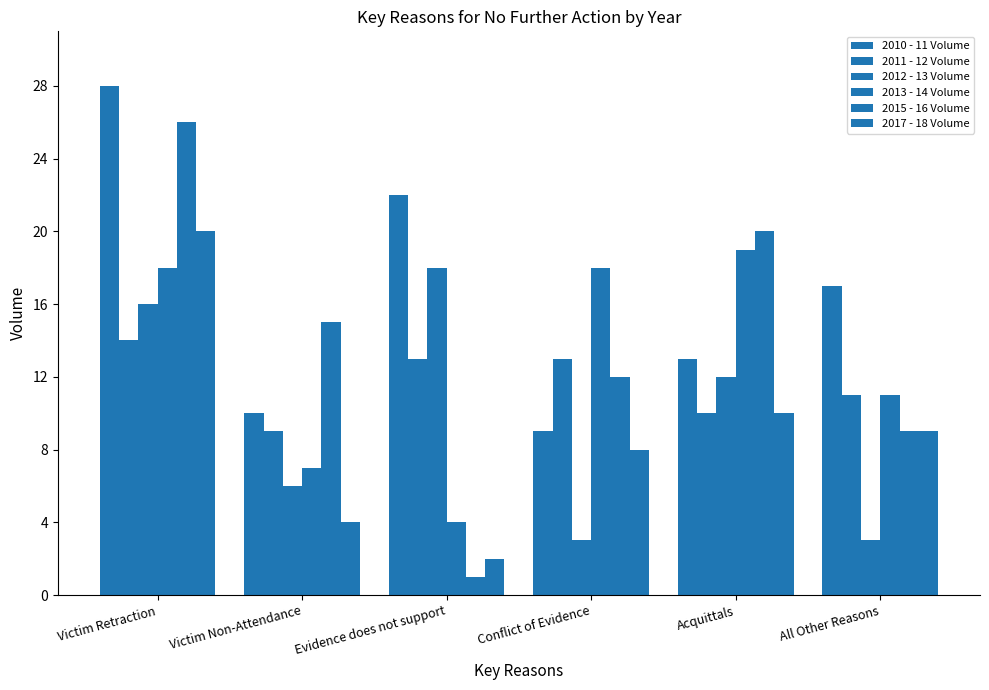

Count the number of categories in the chart.

6